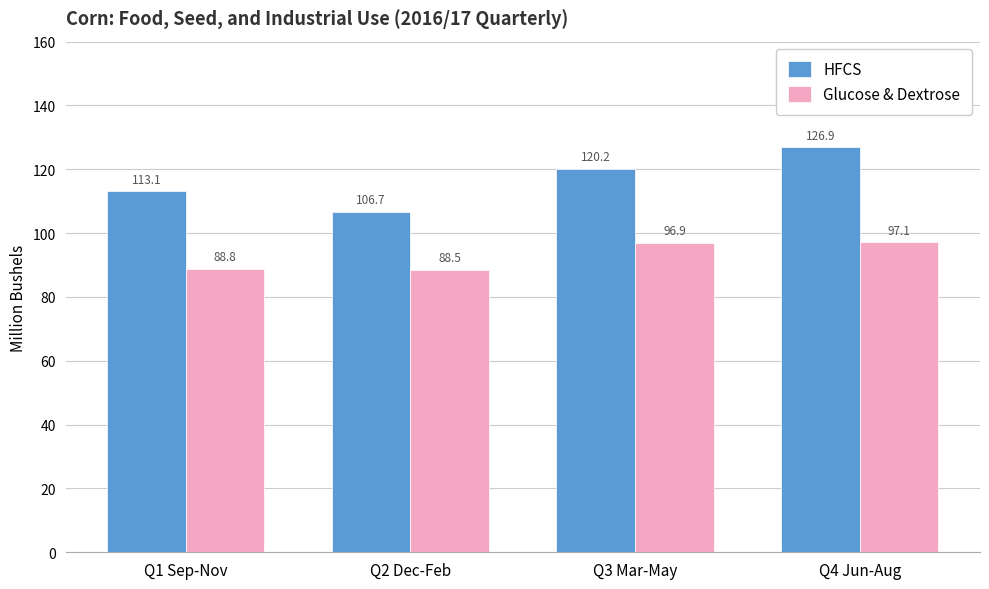

What is the difference between the maximum and minimum values in the Glucose & Dextrose series?

8.6